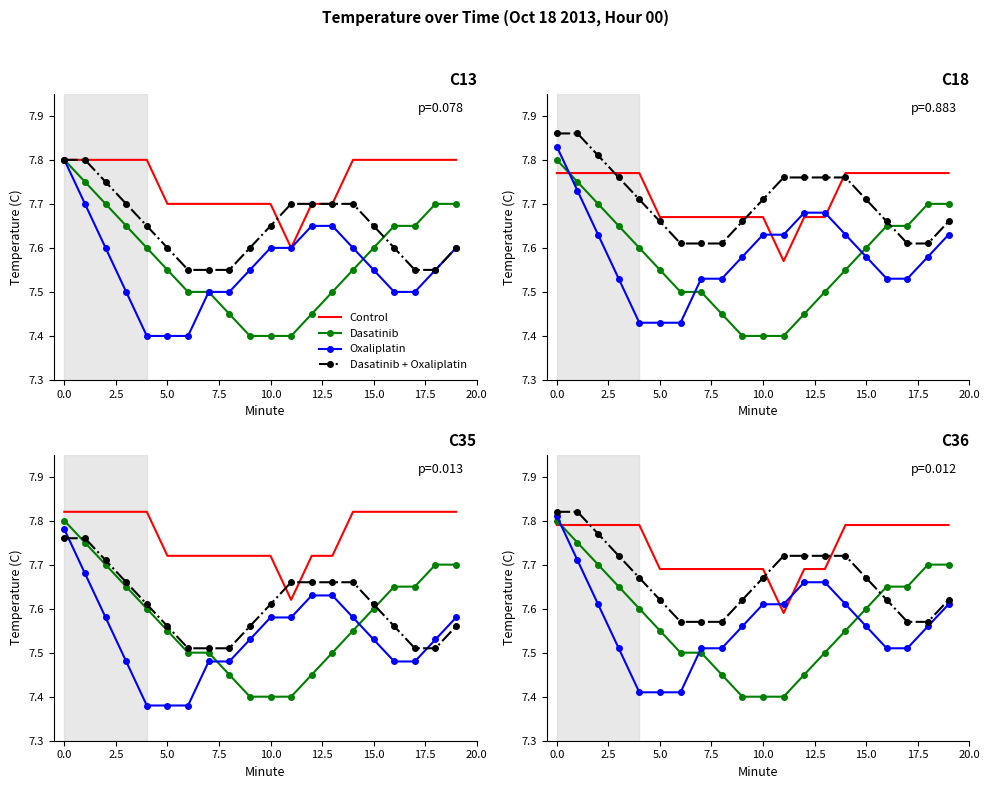

What is the maximum value for Oxaliplatin?

7.8